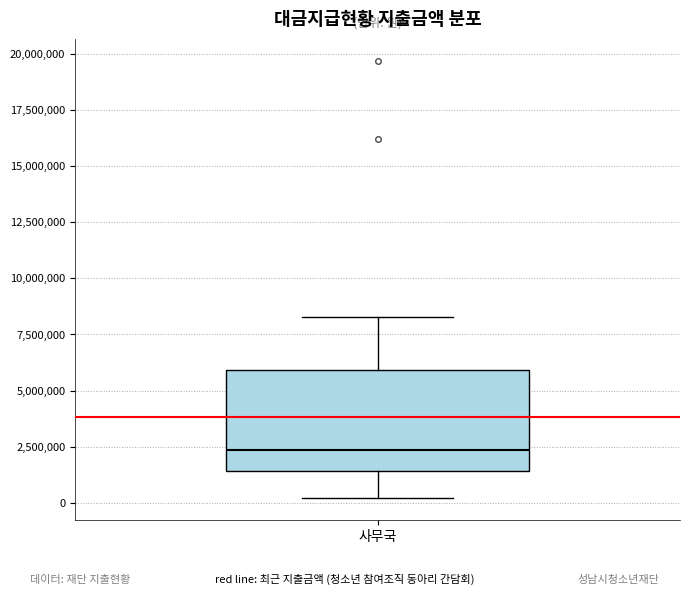

Transcribe this box plot: give where the median line is, the range the box spans, and where the two whiskers end, as read against the y-axis. The values are not printed on the chart, so give them approximately, as read against the axis.

median 2500000, box 1500000 to 6000000, whiskers 0 to 8500000